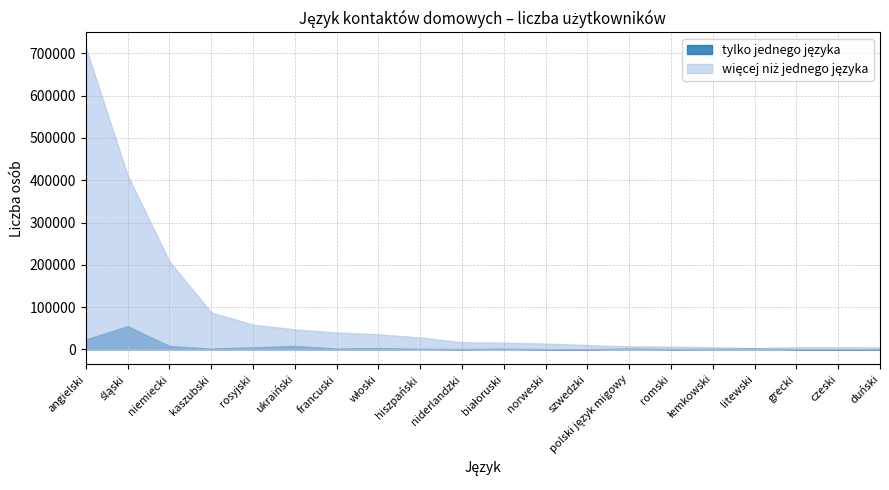

Reading left to right, transcribe all the data shown in this chart.

tylko jednego języka: 23274	54957	7878	1777	4820	7992	1930	2899	1418	732	1654	466	329	2079	724	1229	2799	256	199	197
więcej niż jednego języka: 714002	412188	208464	87421	58451	47112	39965	35489	28062	16901	15671	13691	9989	7188	6560	4918	2623	5083	5129	4590